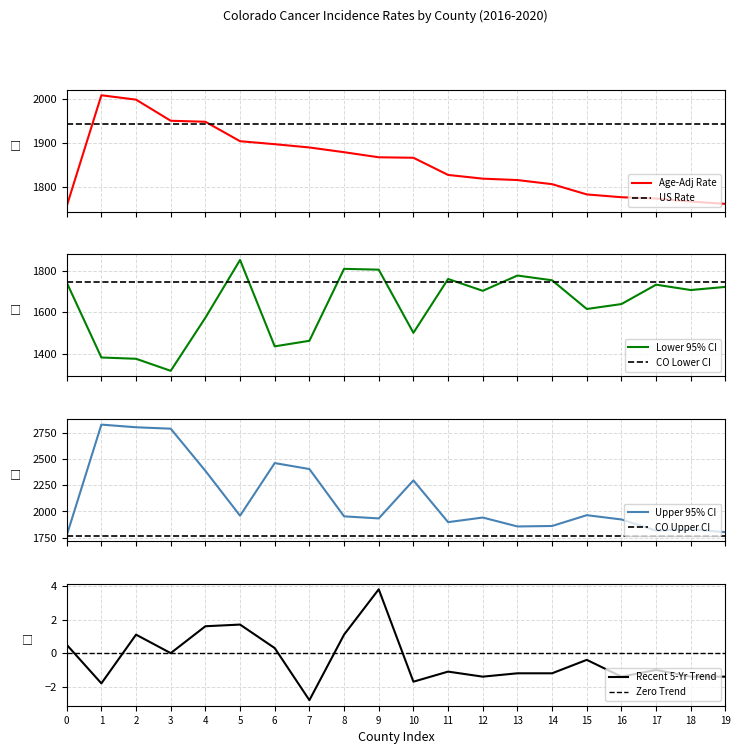

Which series has the largest range (max minus min)?

Upper 95% CI